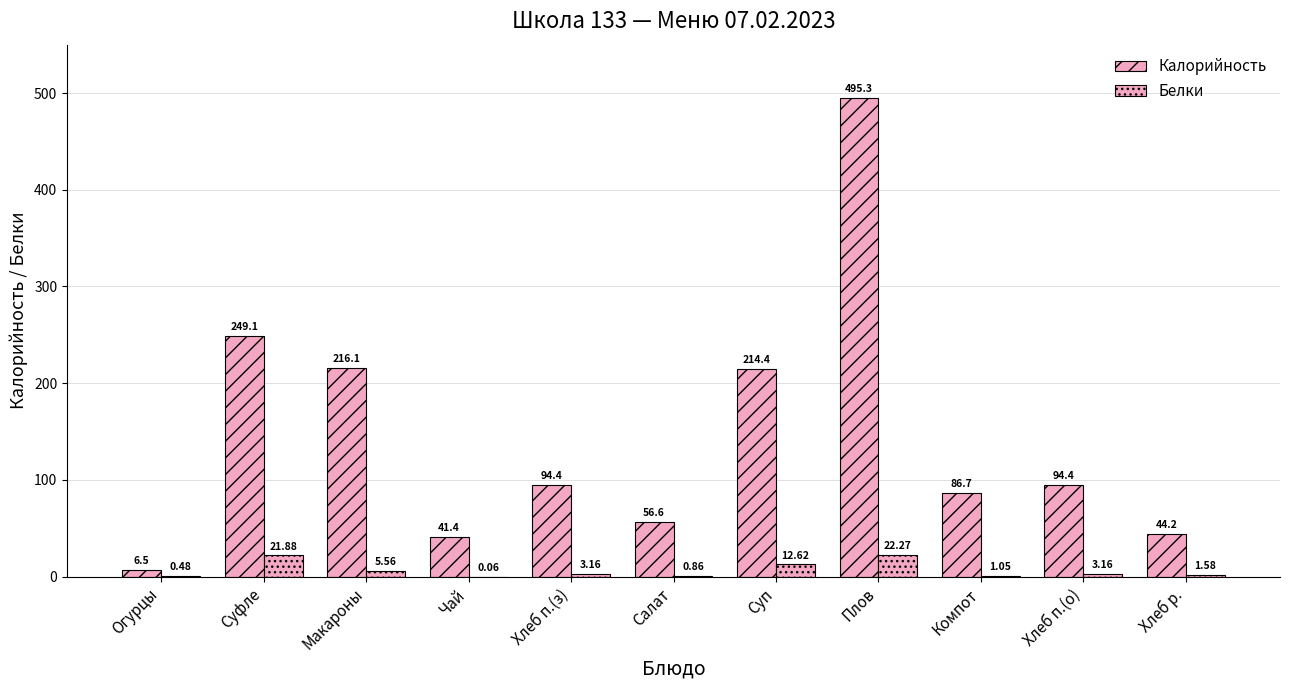

What is the label of the 3rd bar from the left?

Макароны